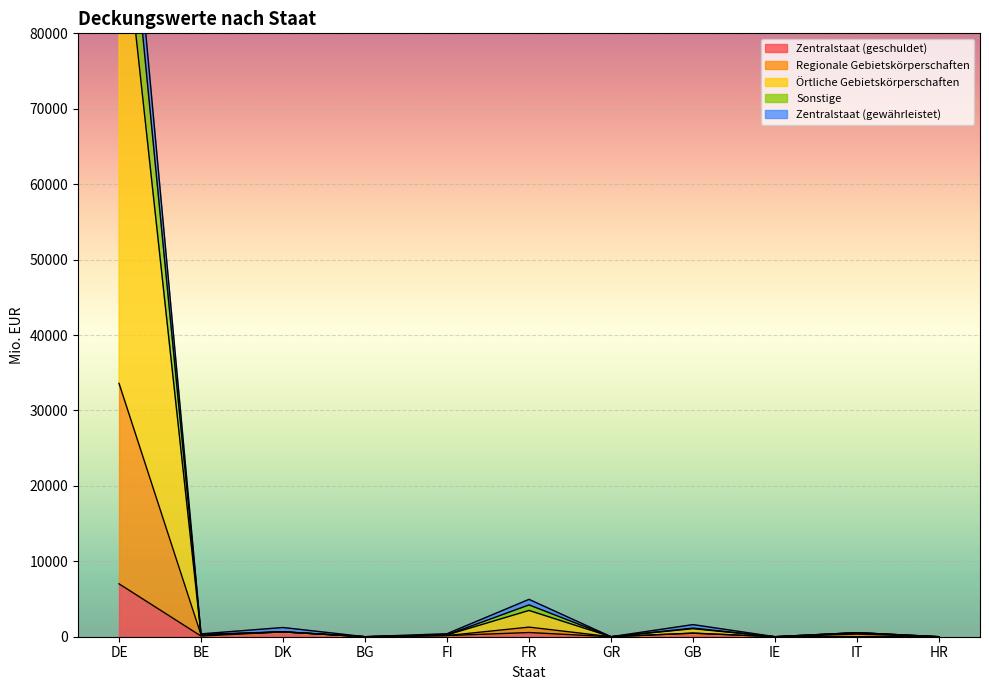

Is it true that Regionale Gebietskörperschaften equals 638.0 at DK?

True